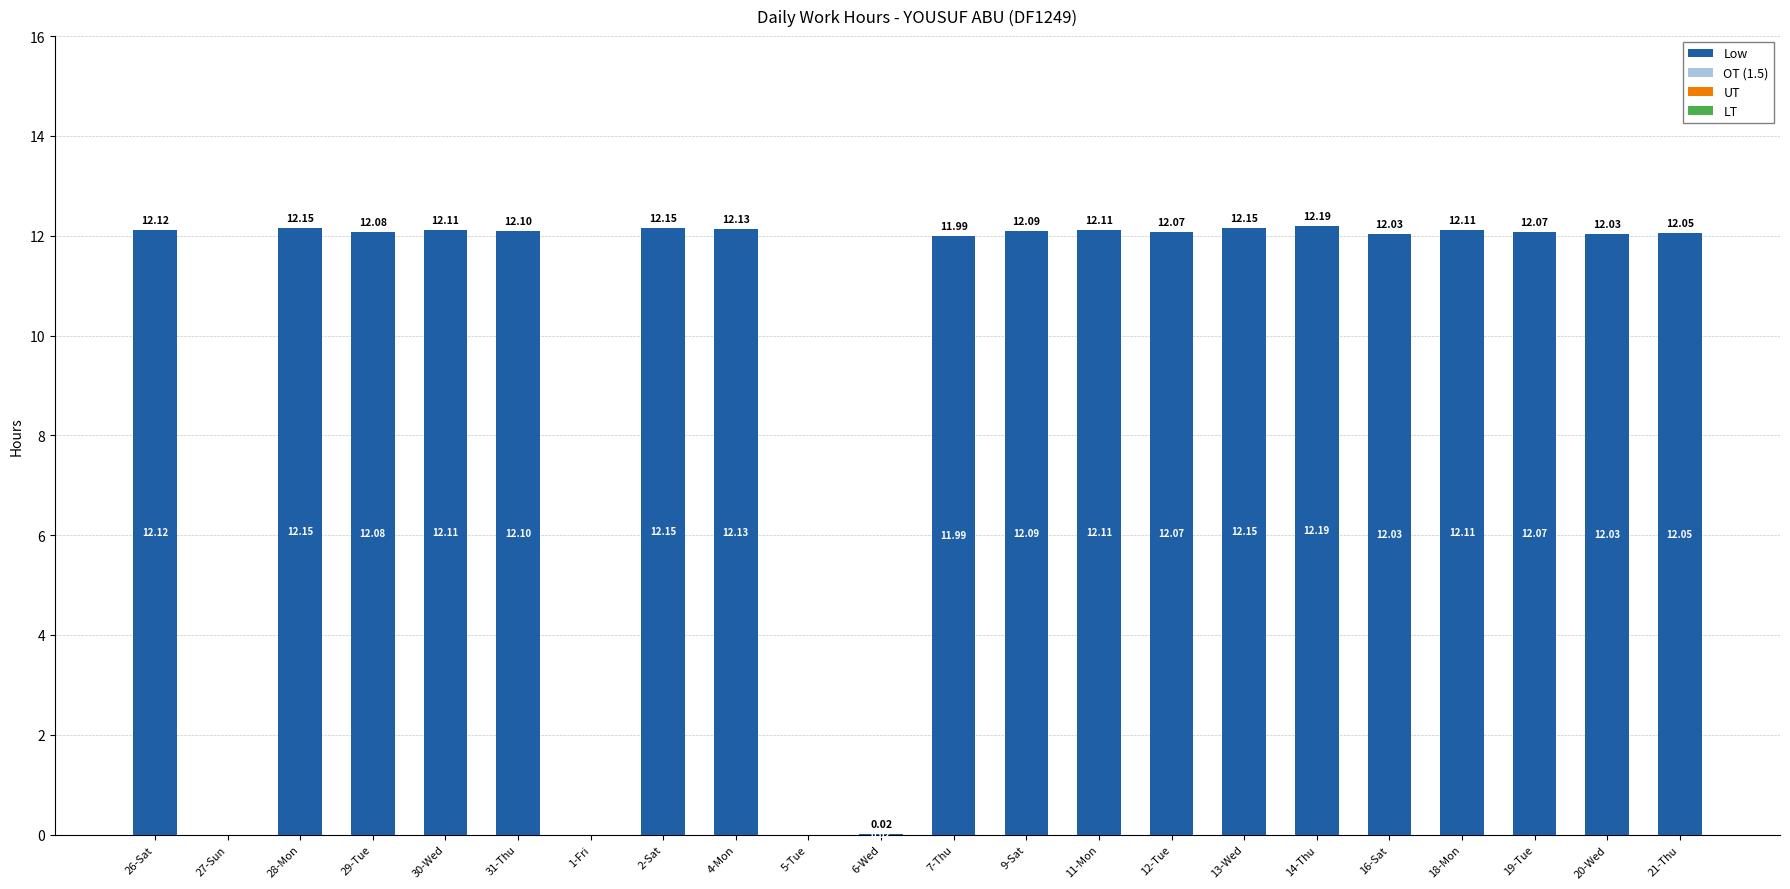

What is the maximum value shown in the chart?

12.2